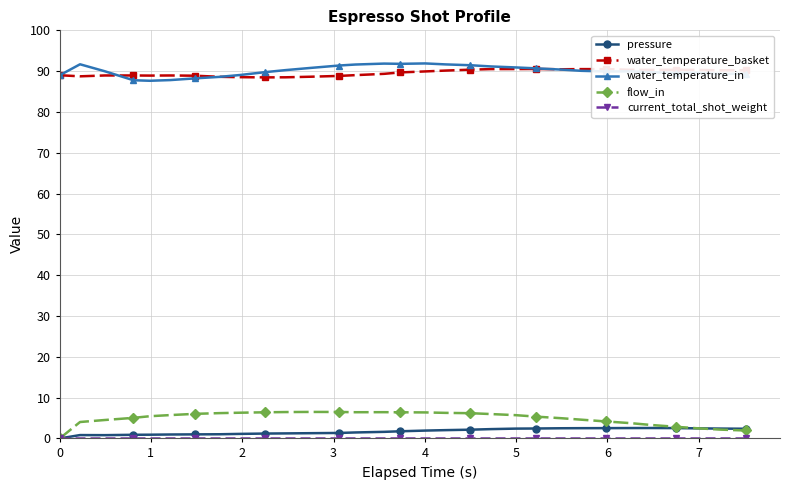

At how many categories does at least one series exceed 46?

31